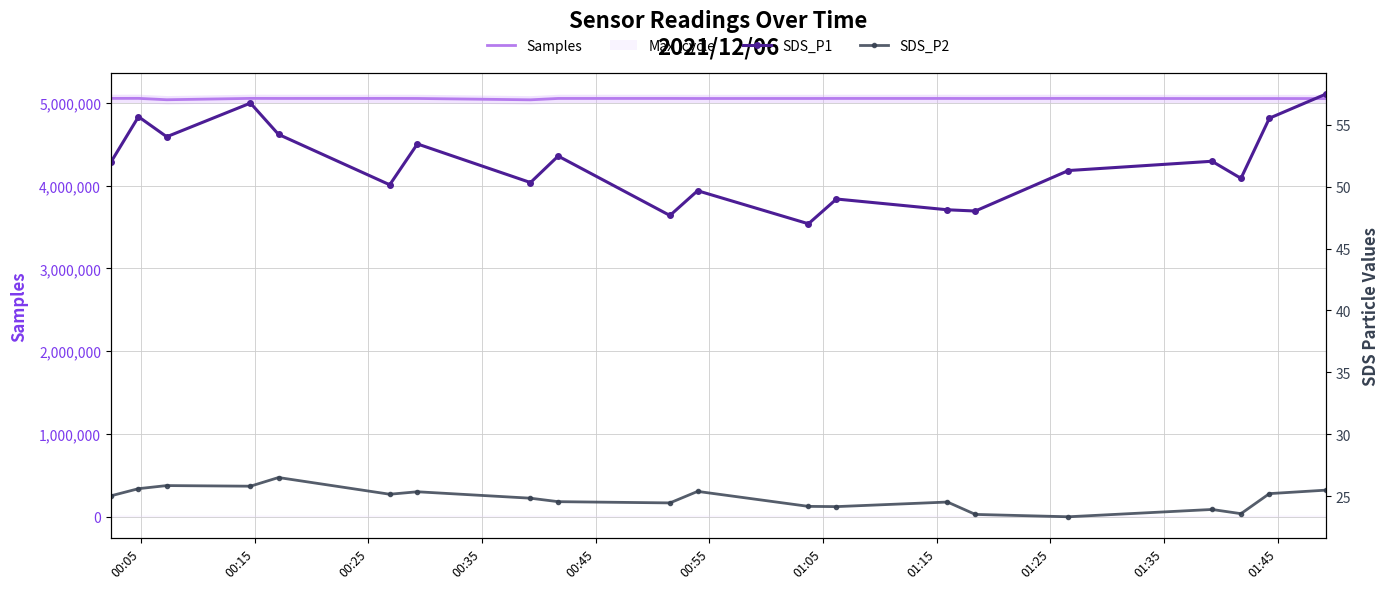

What is the sum of all SDS_P2 values?

496.4